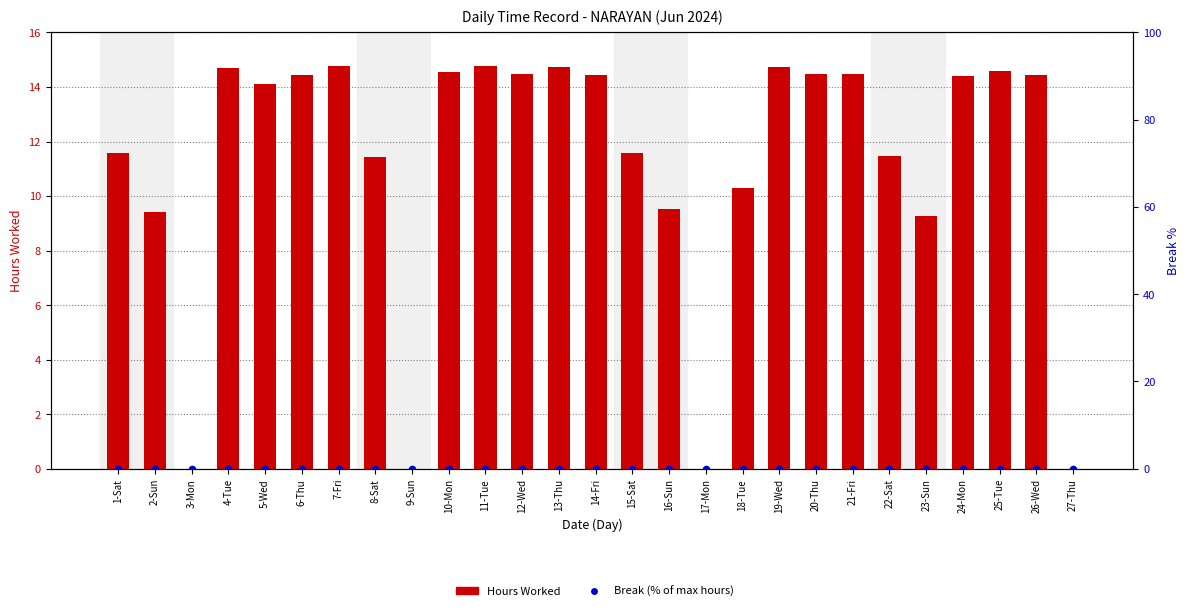

What are all the series names shown in the legend?

Hours Worked, Break (% of max hours)